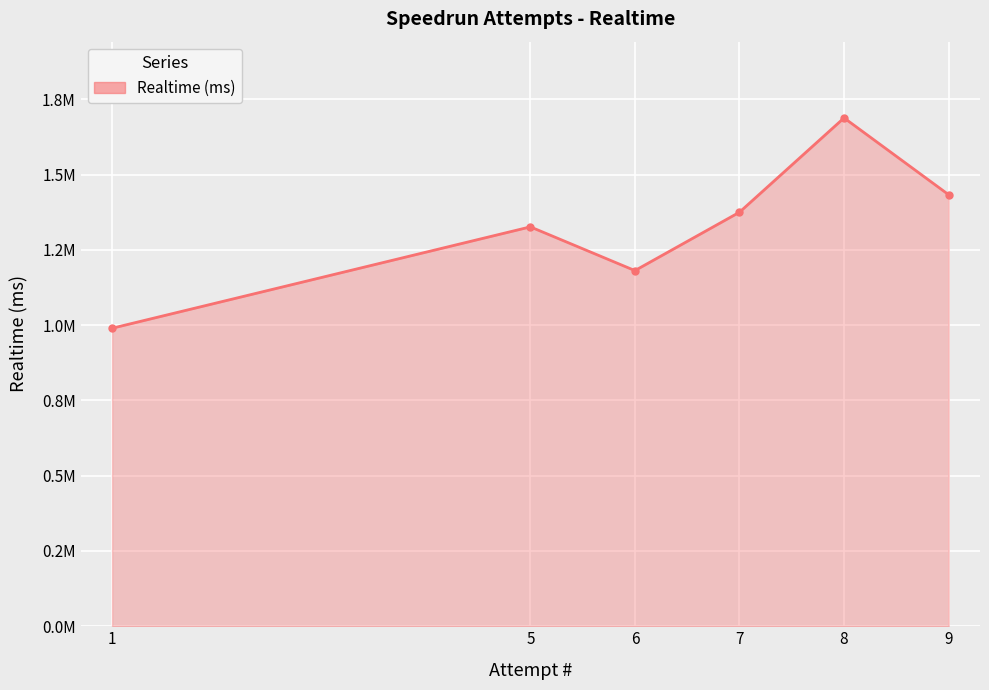

True or false: there are more than 2 points higher than both neighbors.

False